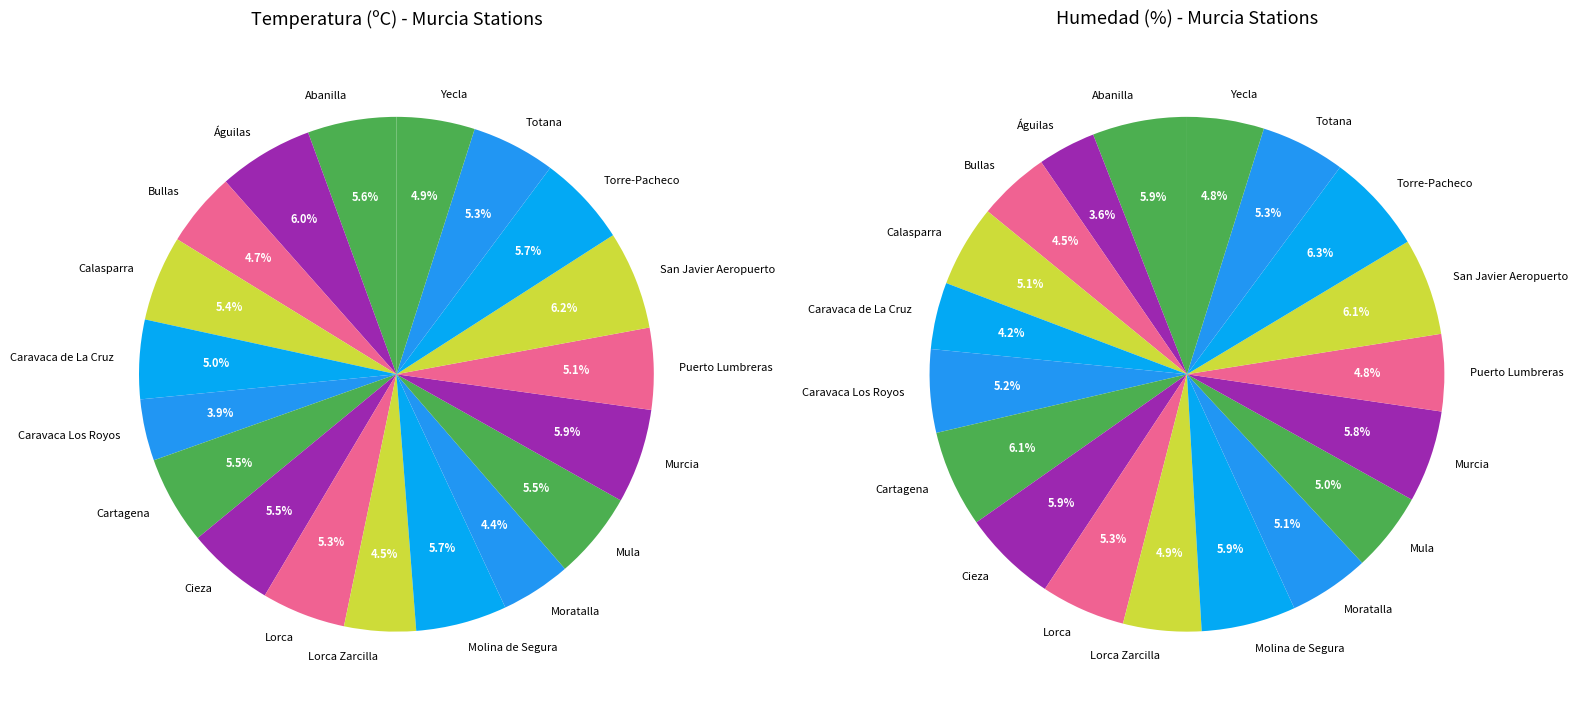

Does Torre-Pacheco account for over 50% of the chart?

No